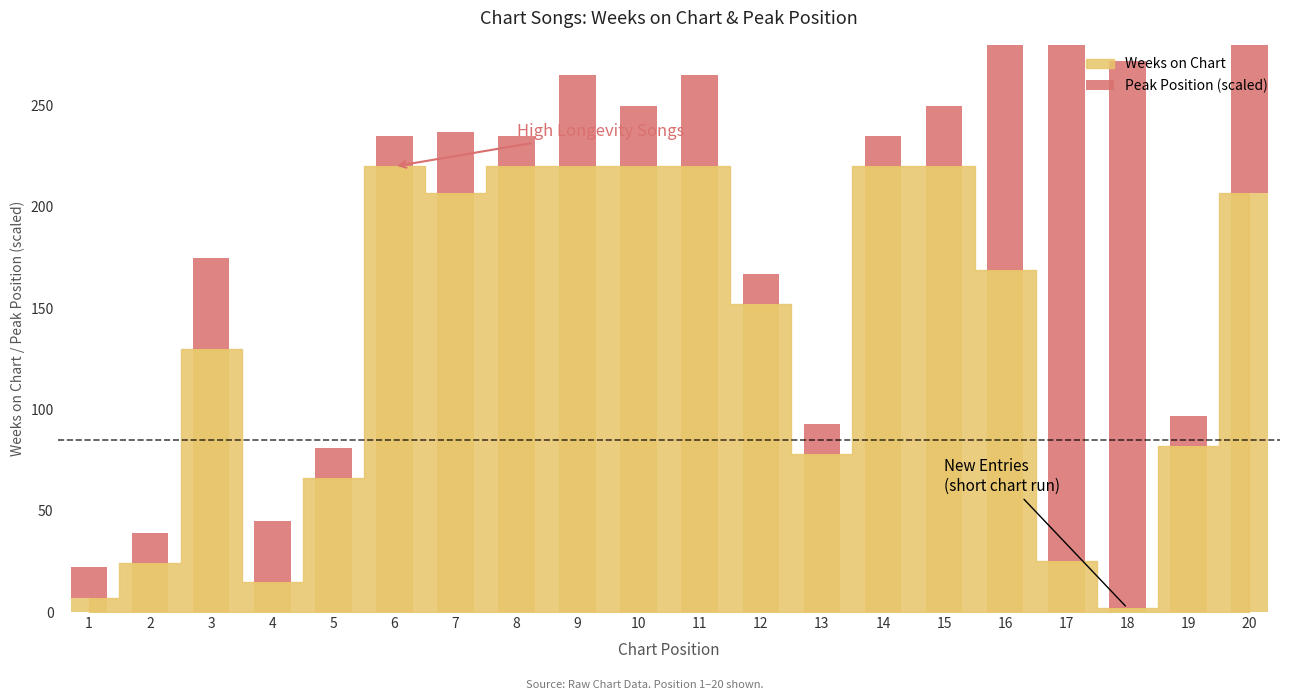

Reading left to right, extract all data points from this chart.

1=7	2=24	3=130	4=15	5=66	6=220	7=207	8=220	9=220	10=220	11=220	12=152	13=78	14=220	15=220	16=169	17=25	18=2	19=82	20=207